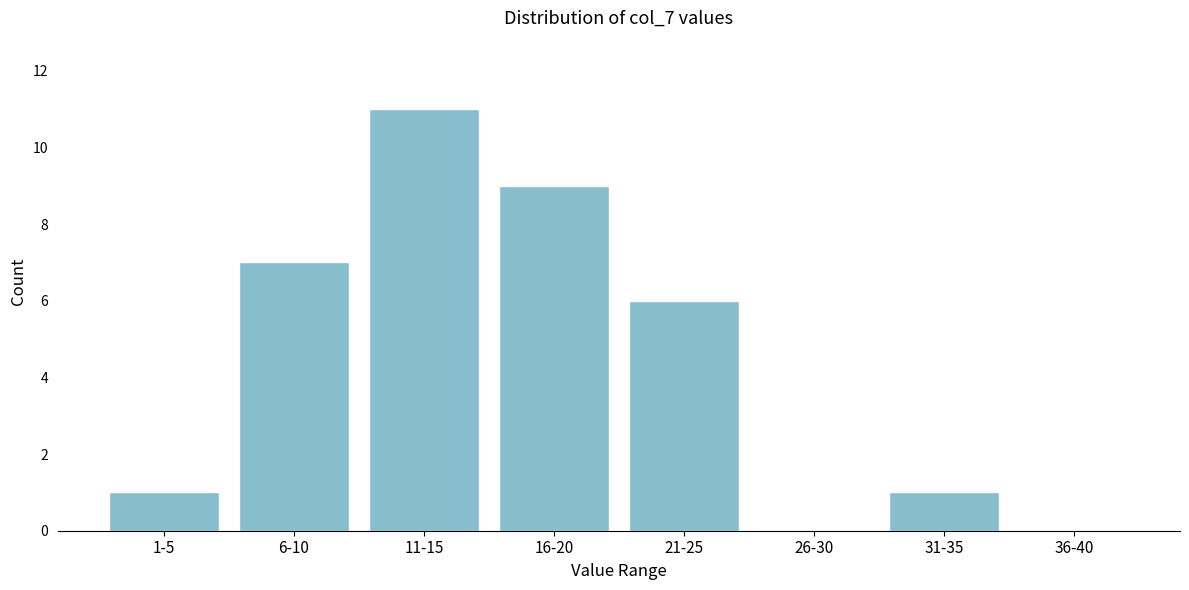

Reading left to right, extract all data points from this chart.

1-5=1	6-10=7	11-15=11	16-20=9	21-25=6	26-30=0	31-35=1	36-40=0